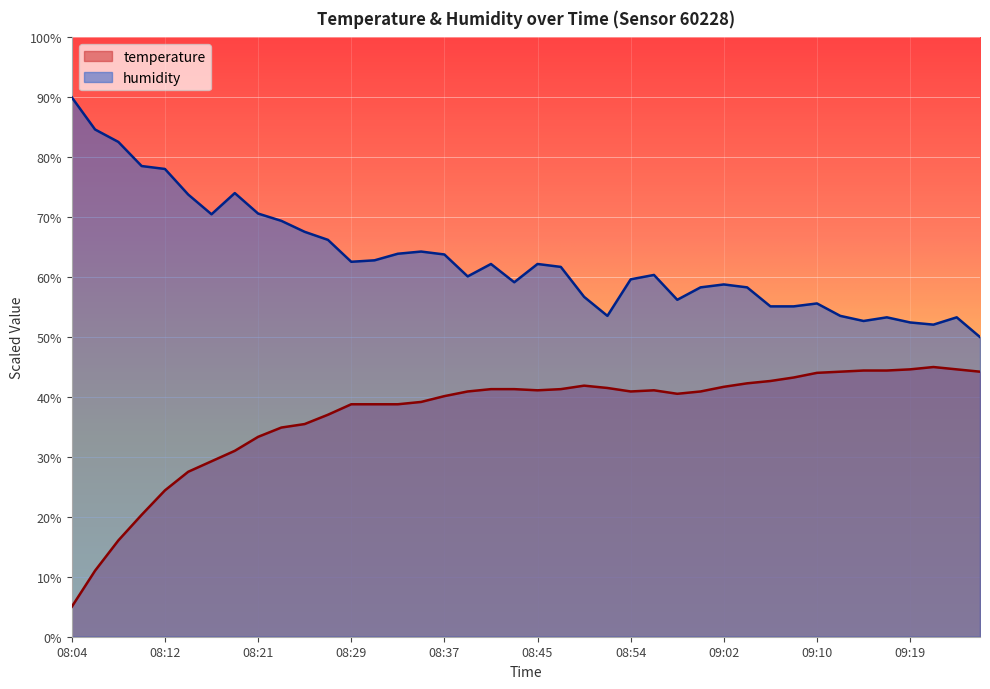

Which series changed the most between 08:48 and 09:21?

humidity